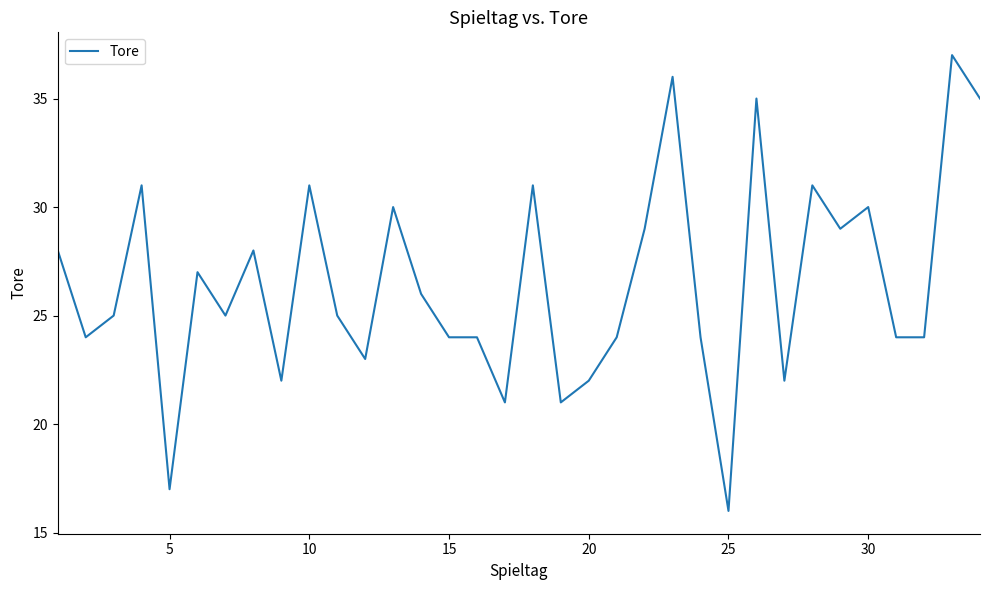

Is this an area chart (filled region under the line)?

No